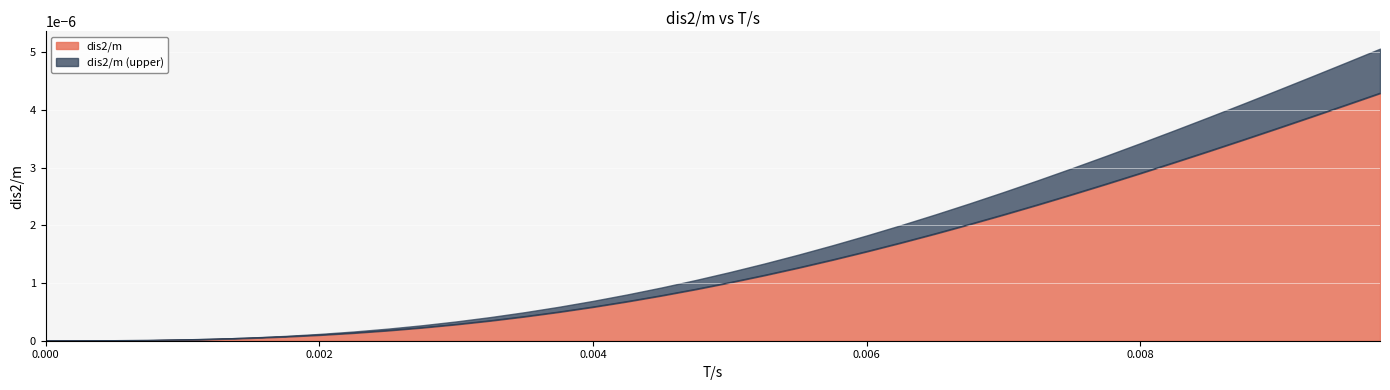

How many positive values are there?

39